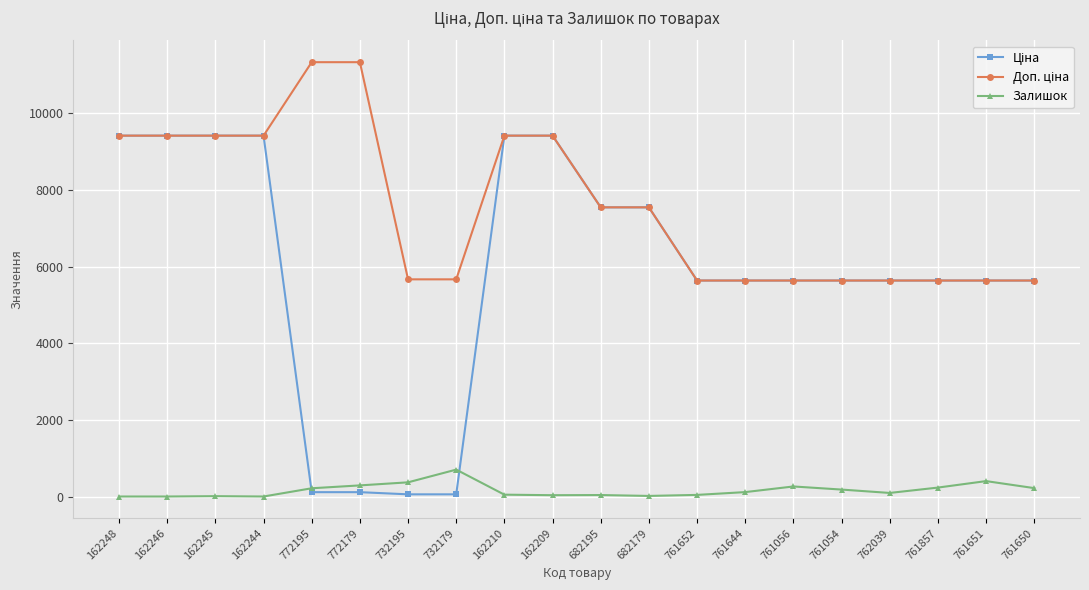

Count the number of categories in the chart.

20